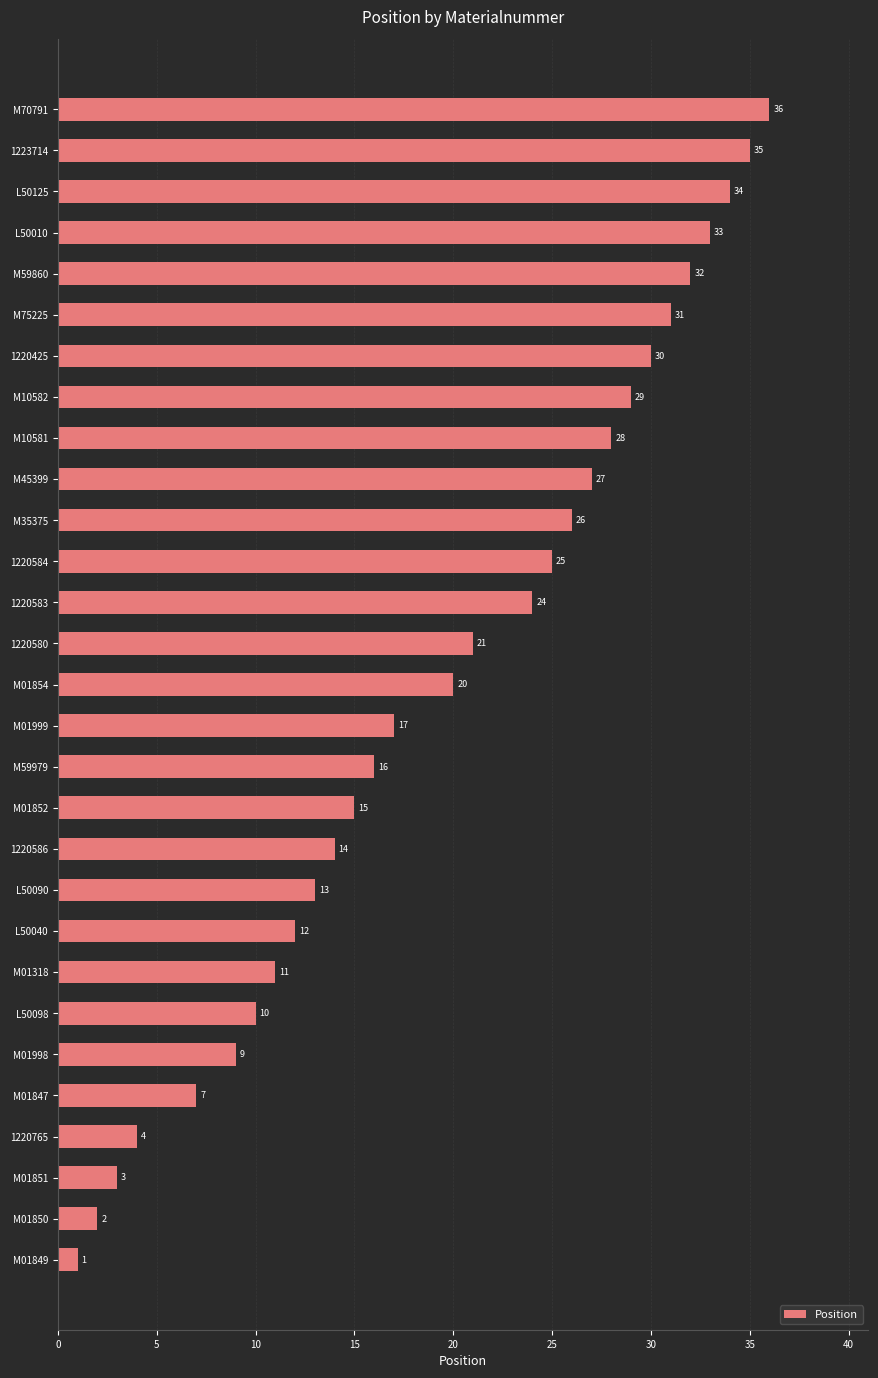

Rank the categories by value from lowest to highest.

M01849, M01850, M01851, 1220765, M01847, M01998, L50098, M01318, L50040, L50090, 1220586, M01852, M59979, M01999, M01854, 1220580, 1220583, 1220584, M35375, M45399, M10581, M10582, 1220425, M75225, M59860, L50010, L50125, 1223714, M70791